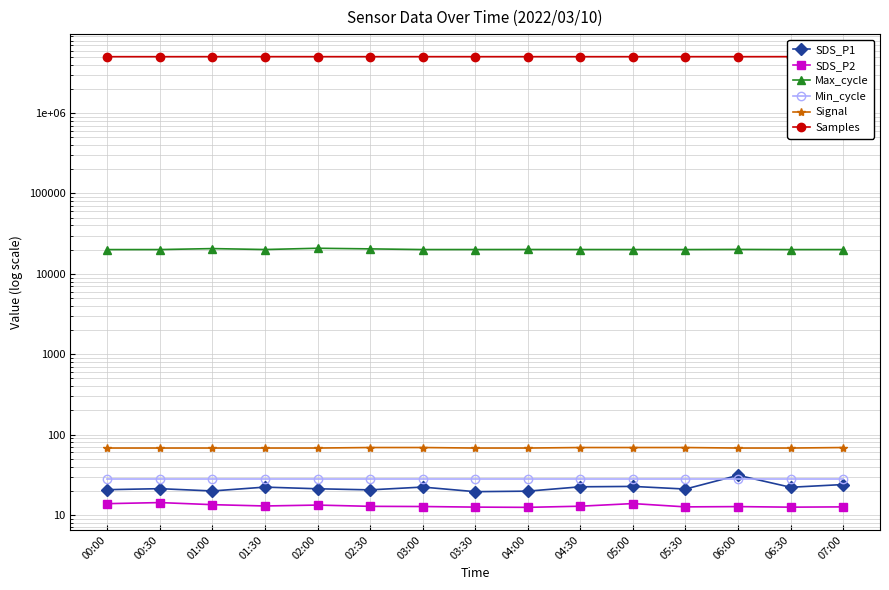

Where is the first local maximum for Samples?

01:30